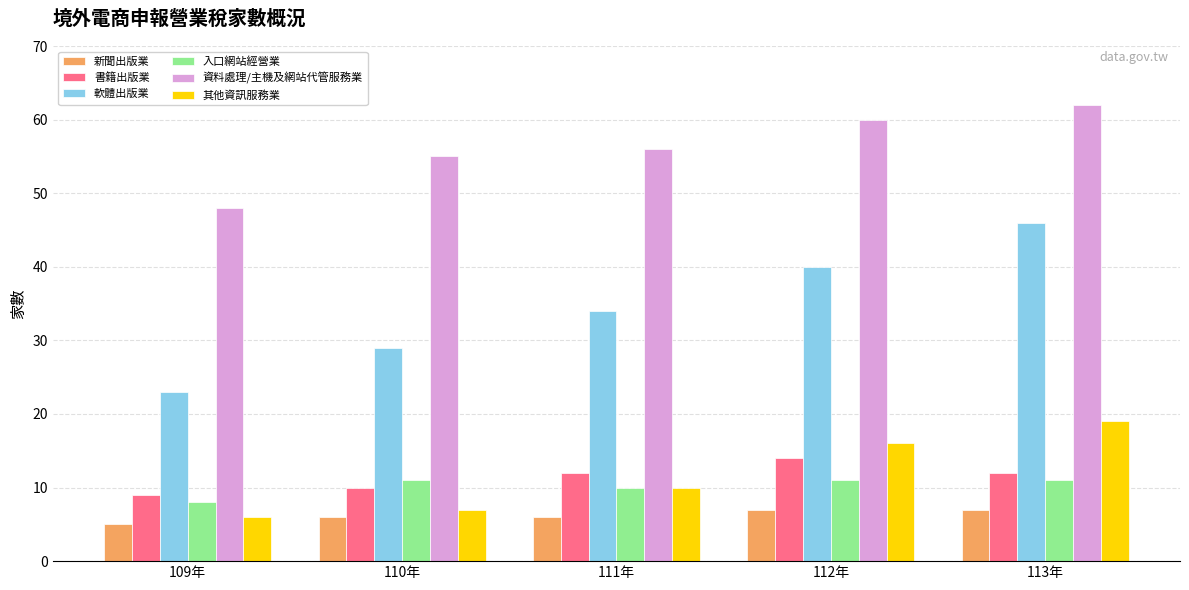

What is the spread (max minus min) of values at 111年?

50